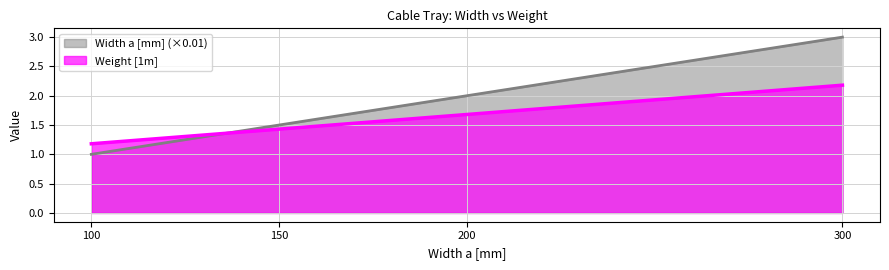

Which series has the widest spread of values?

Width a [mm] (×0.01)